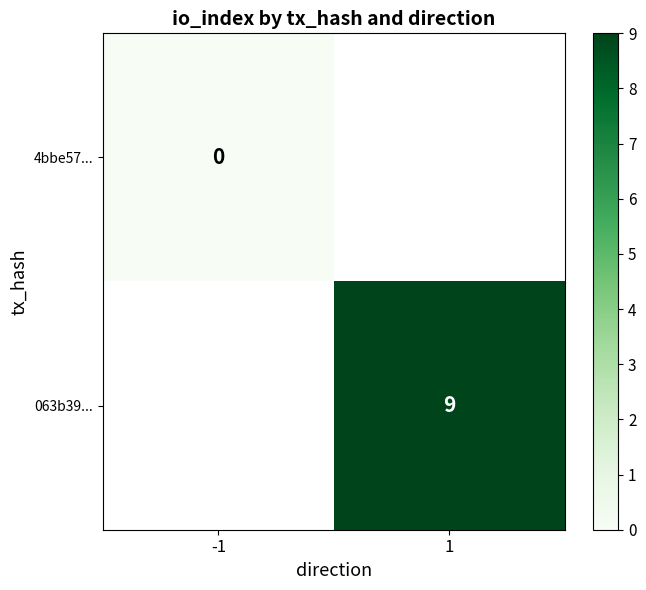

The value of 063b39... at 1 is 9. True or false?

True